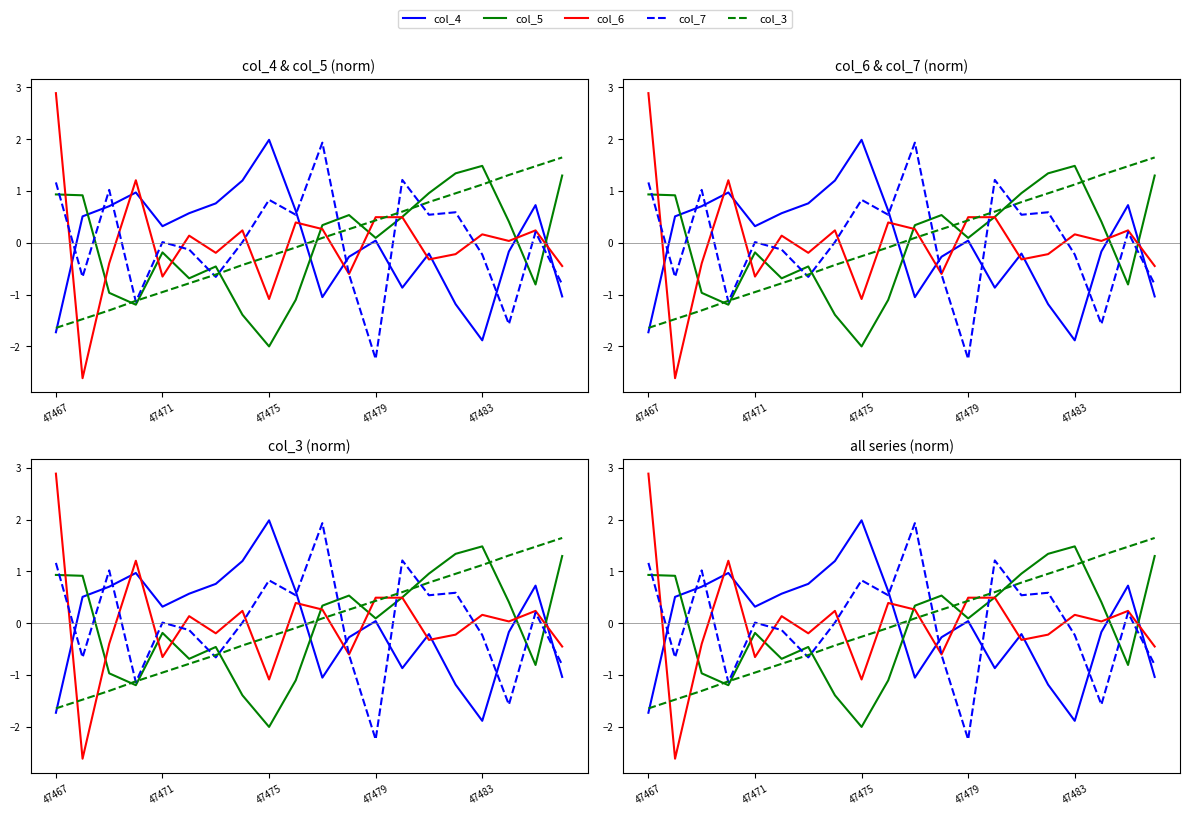

What are all the series names shown in the legend?

col_4, col_5, col_6, col_7, col_3